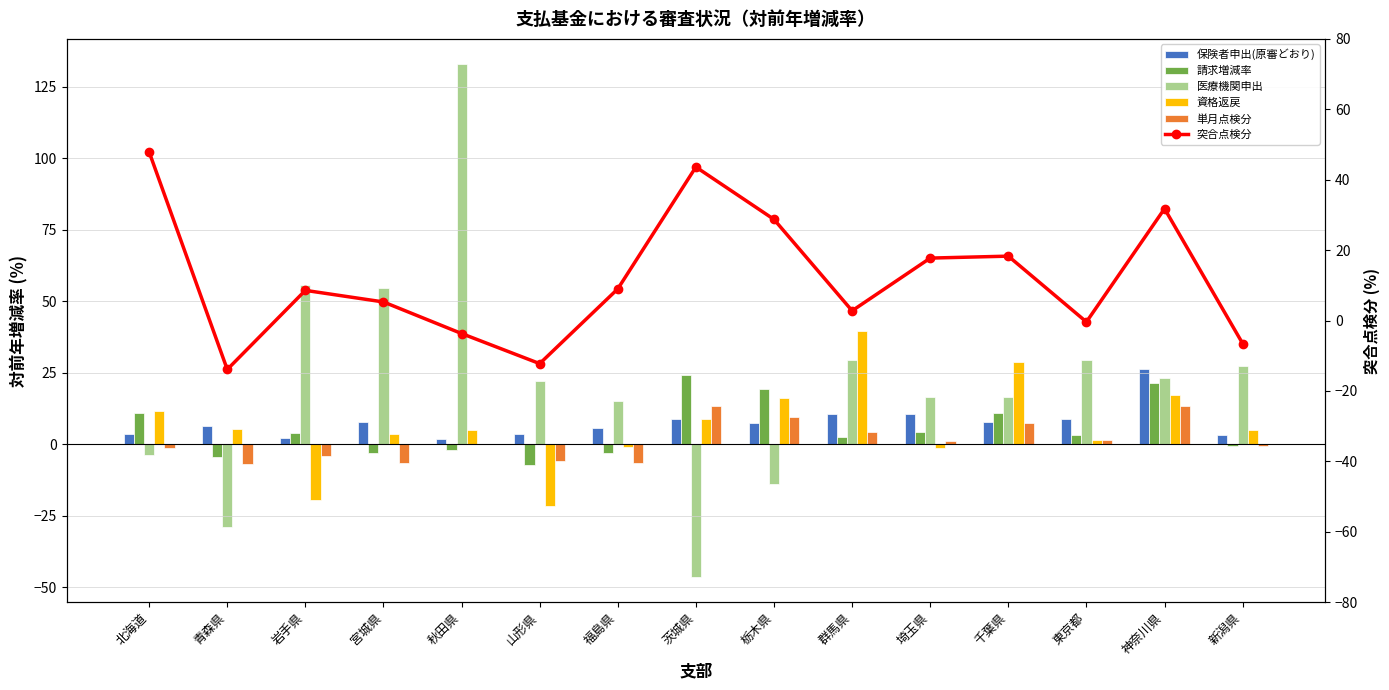

Are the bars grouped side by side (vs. stacked)?

Yes